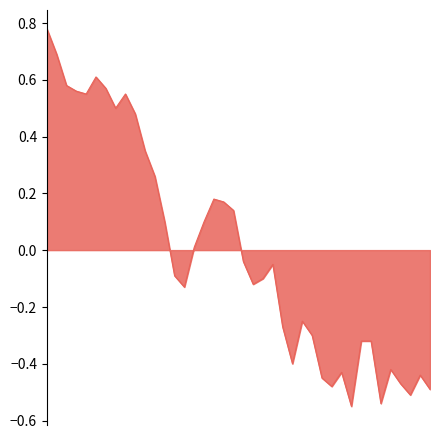

What is the difference between the maximum and minimum values?

1.3